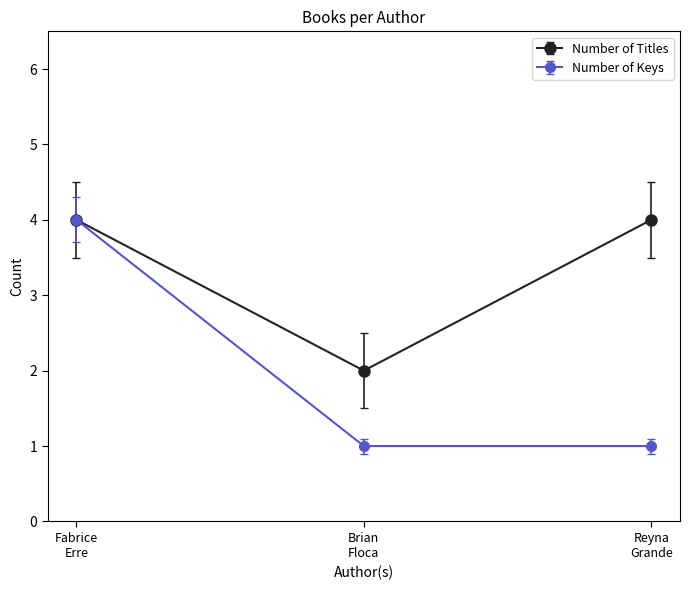

Does the chart have visible grid lines?

No